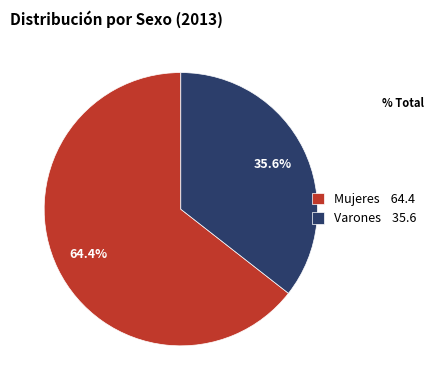

Approximately how many times larger is the value at Varones compared to Mujeres?

0.6